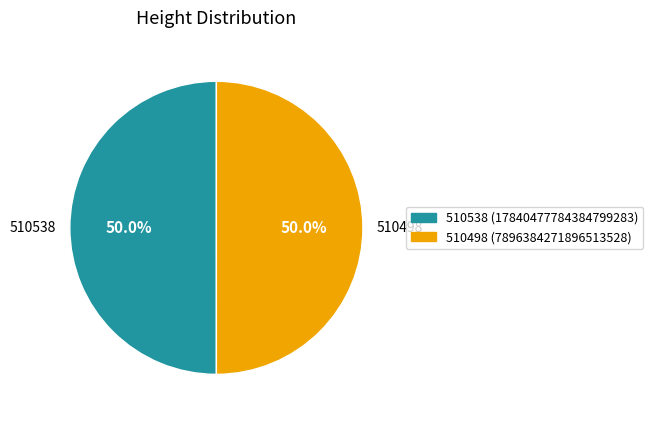

Approximately how many times larger is the value at 510538 compared to 510498?

1.0